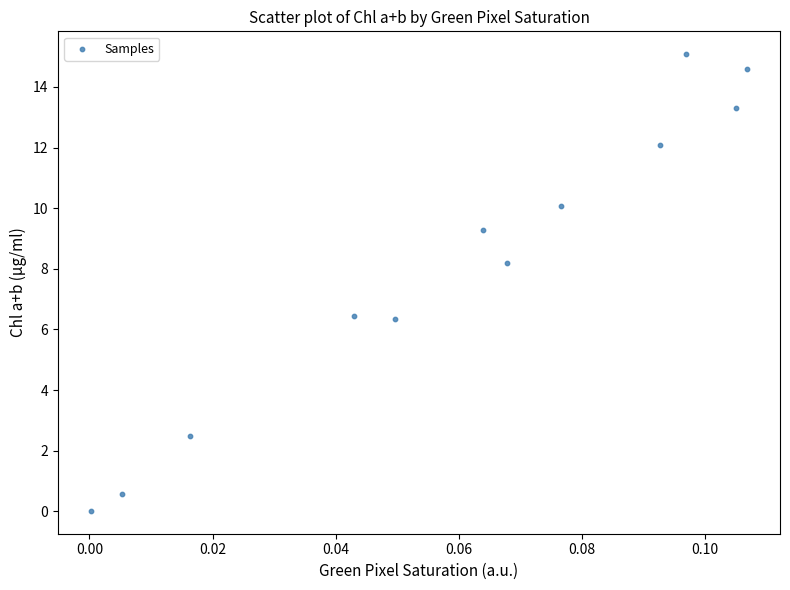

What is the average Y value?

8.2